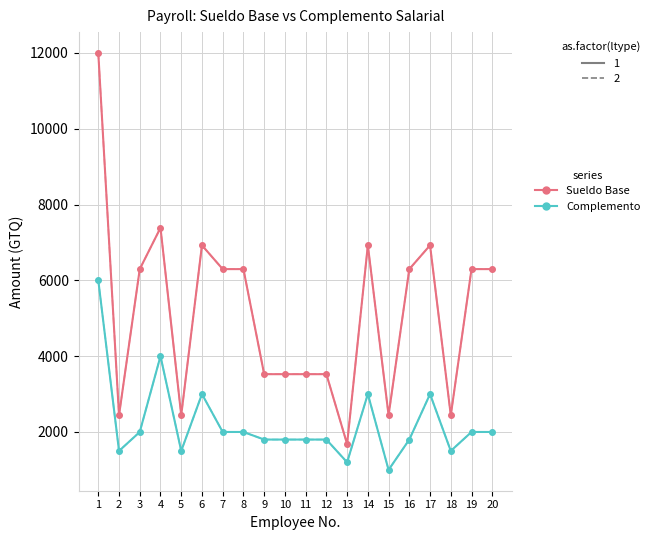

Does the chart have visible grid lines?

Yes